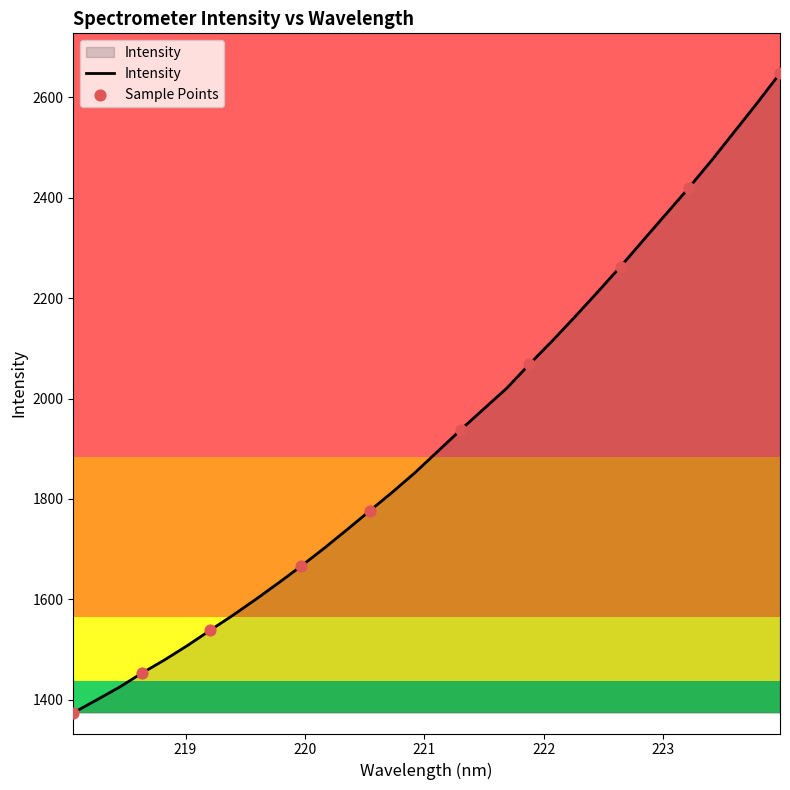

What is the smallest value displayed?

1374.2